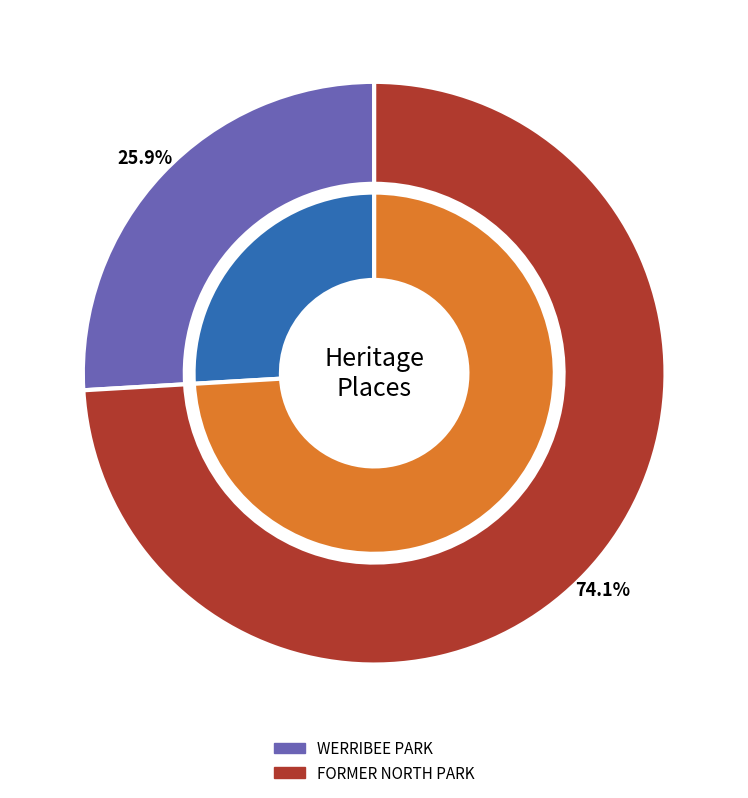

Rank the categories by value from lowest to highest.

WERRIBEE PARK, FORMER NORTH PARK